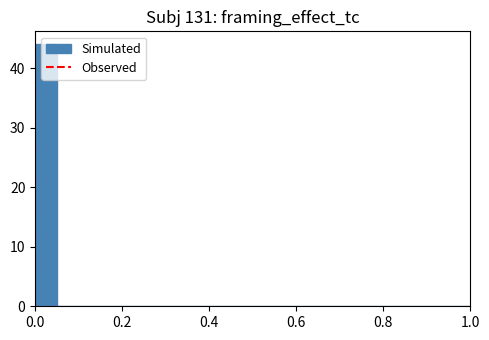

Read against the x-axis, roughly where is the centre of the tallest bar?

0.02